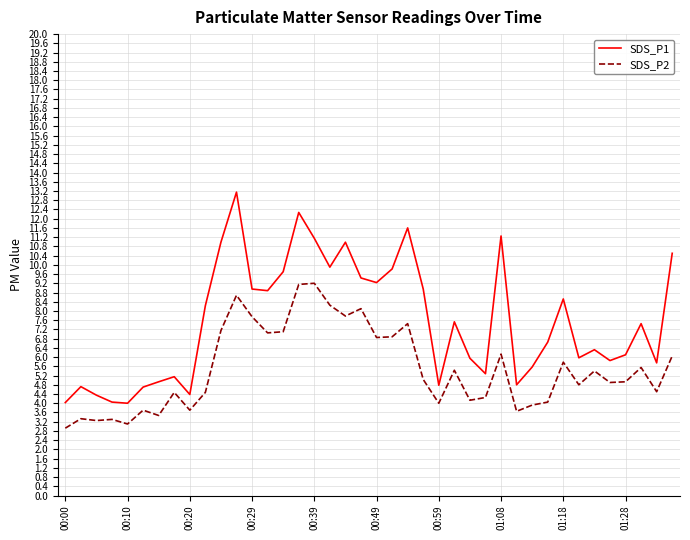

List the series in order of their overall mean, highest first.

SDS_P1, SDS_P2